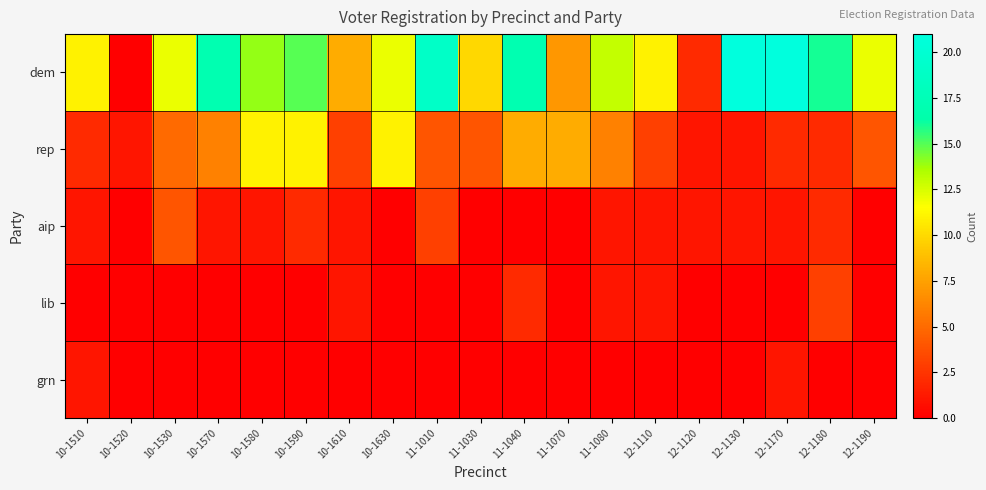

At how many categories does at least one series exceed 17?

3